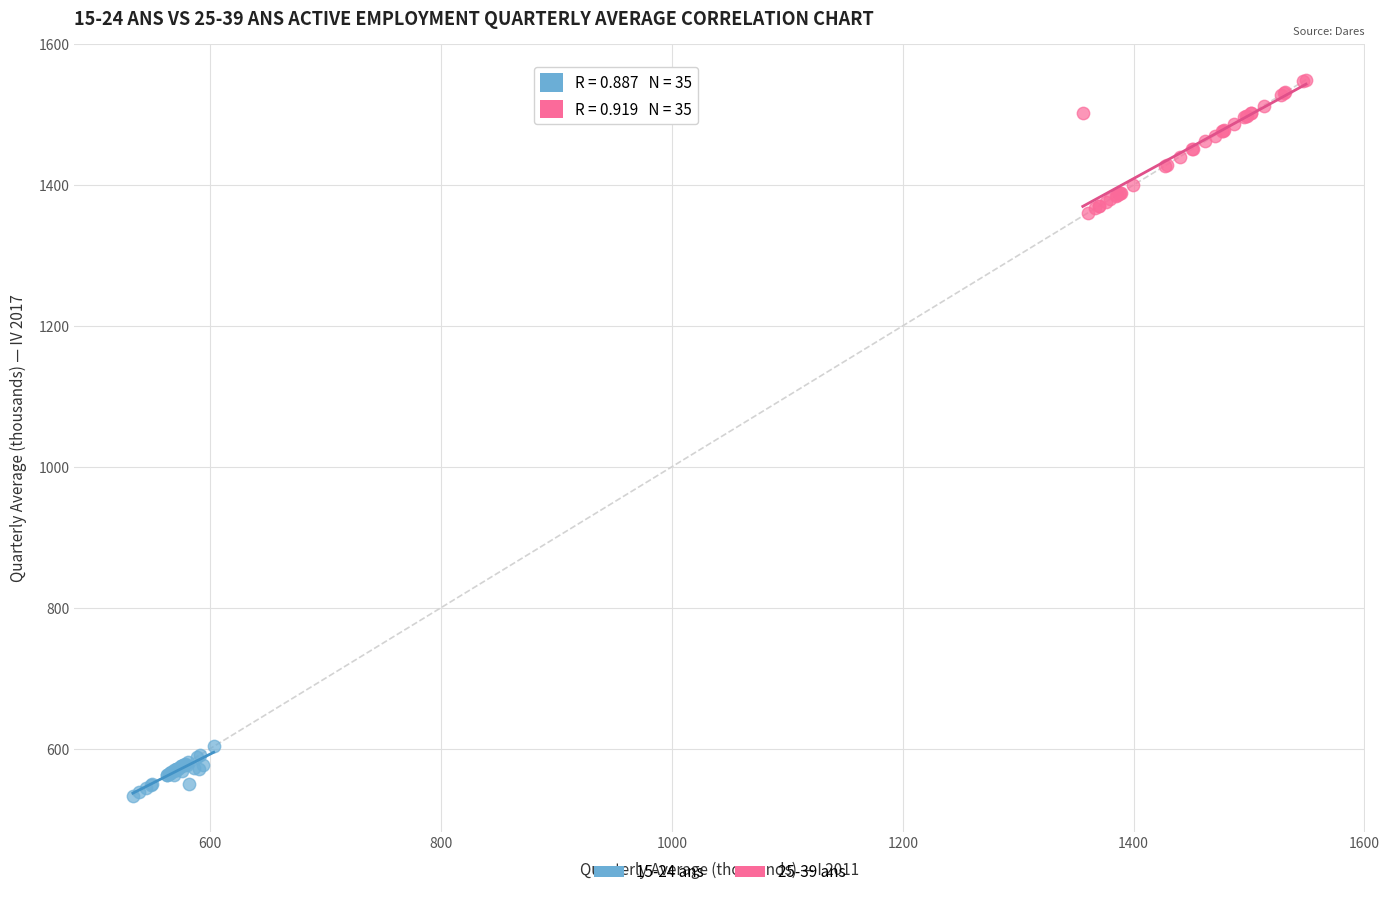

Which series has the widest spread of Y values?

25-39 ans